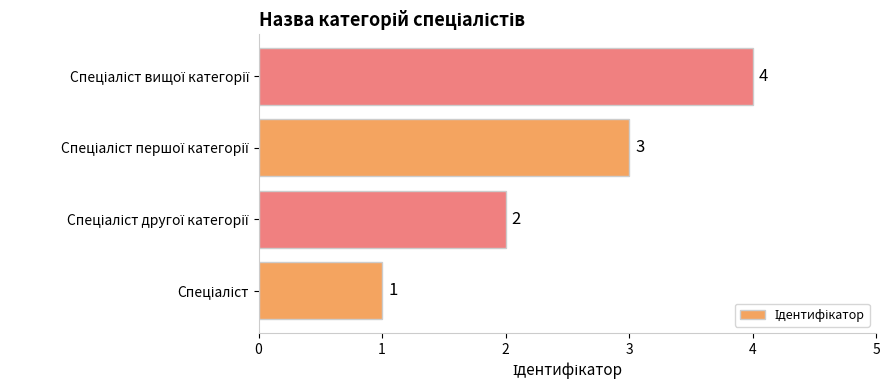

What is the difference between the maximum and minimum values?

3